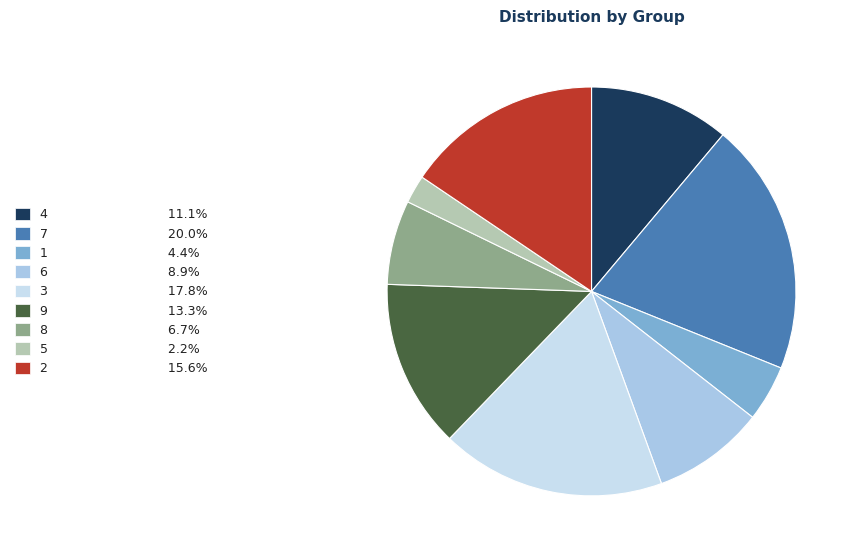

Count the number of slices in the pie.

9